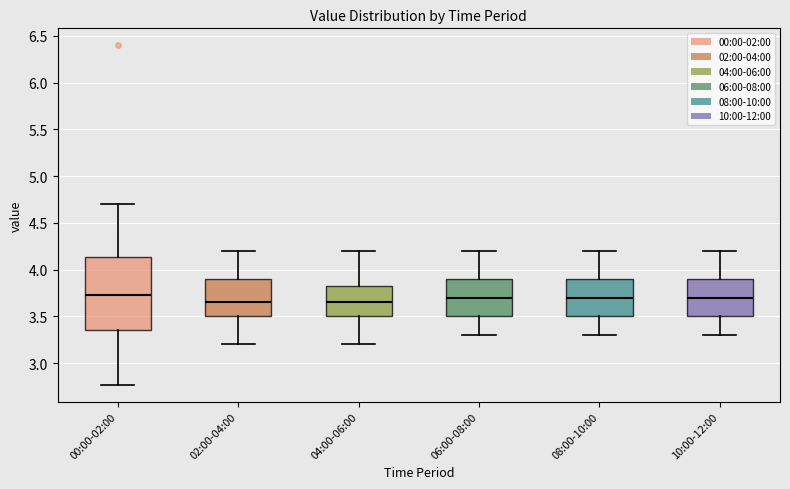

Reading left to right, read every box against the y-axis: the position of its median line, the range the box covers, and the ends of its whiskers. The values are not printed on the chart, so give them approximately, as read against the axis.

00:00-02:00: median 3.75, box 3.35 to 4.15, whiskers 2.75 to 4.70
02:00-04:00: median 3.65, box 3.50 to 3.90, whiskers 3.20 to 4.20
04:00-06:00: median 3.65, box 3.50 to 3.85, whiskers 3.20 to 4.20
06:00-08:00: median 3.70, box 3.50 to 3.90, whiskers 3.30 to 4.20
08:00-10:00: median 3.70, box 3.50 to 3.90, whiskers 3.30 to 4.20
10:00-12:00: median 3.70, box 3.50 to 3.90, whiskers 3.30 to 4.20